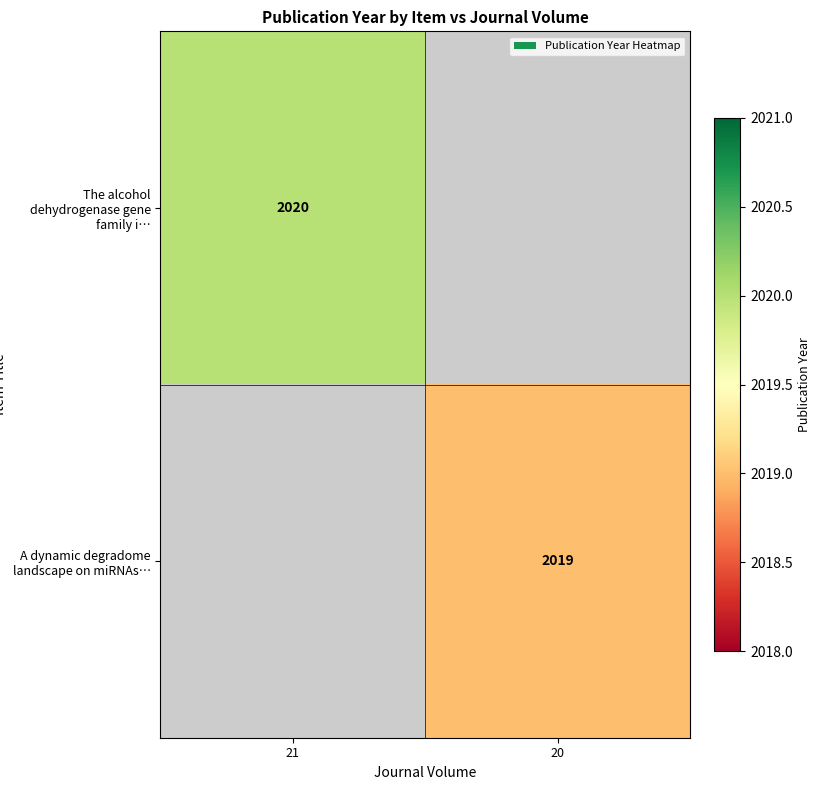

The value of A dynamic degradome landscape on miRNAs… at 20 is 1155.9. True or false?

False